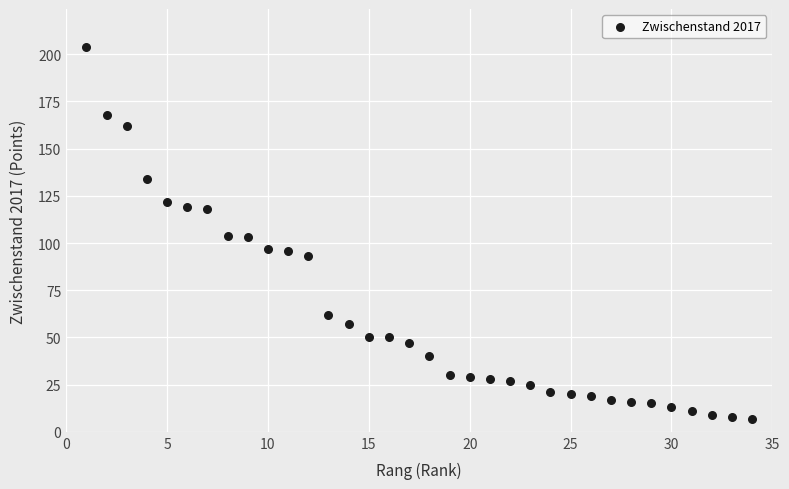

What is the range of Y values (max minus min)?

197